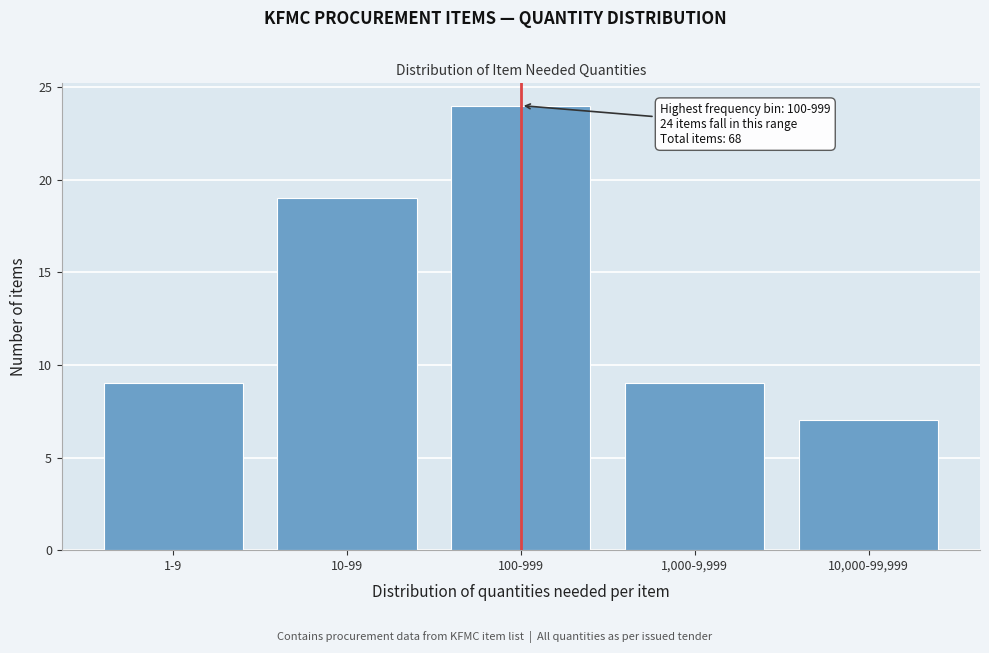

Reading right to left, what are all the values shown in this chart?

7	9	24	19	9